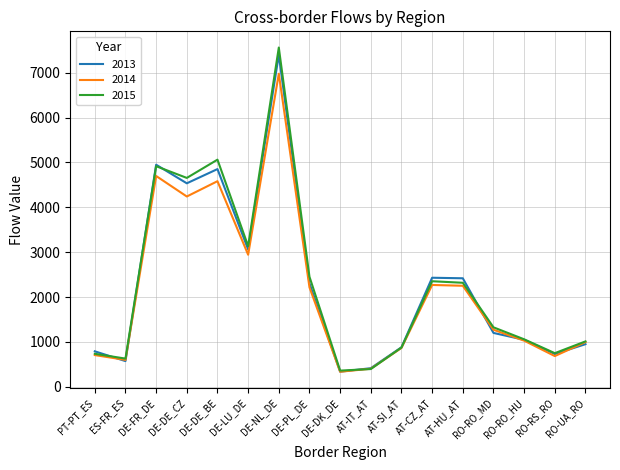

What is the total value across all series at AT-CZ_AT?

7054